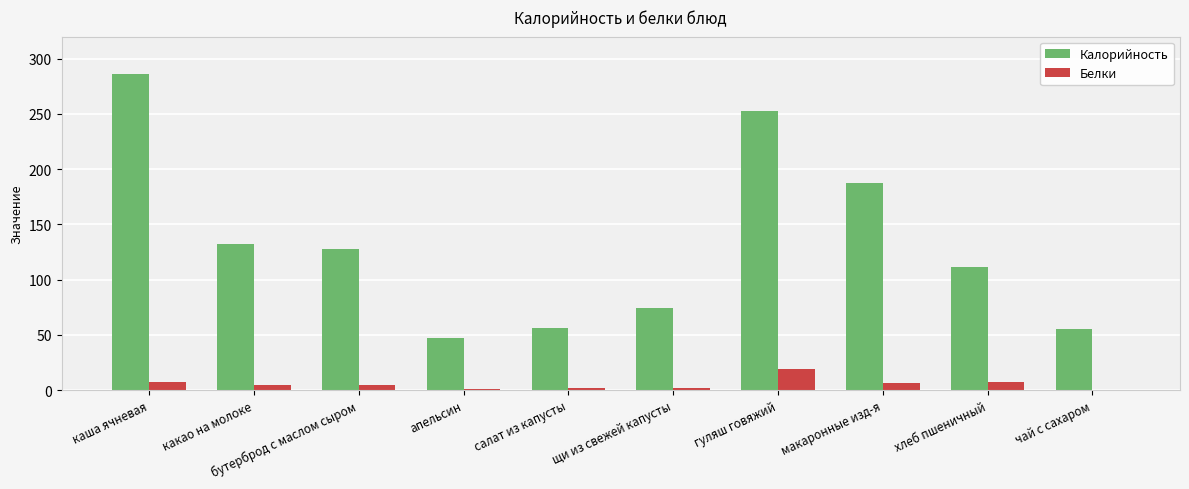

What is the greatest value displayed?

286.0